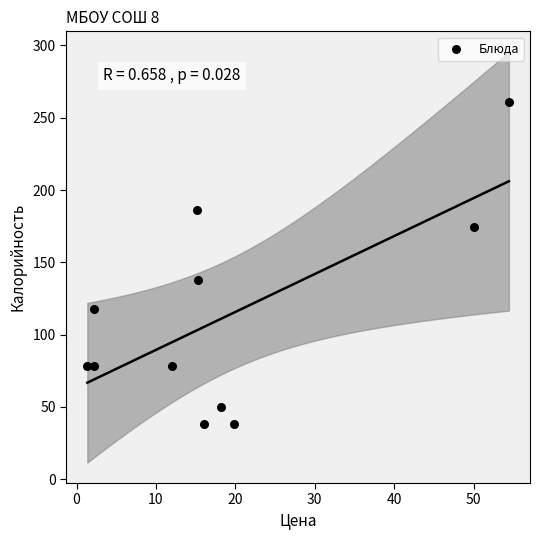

What is the average Y value?

112.5